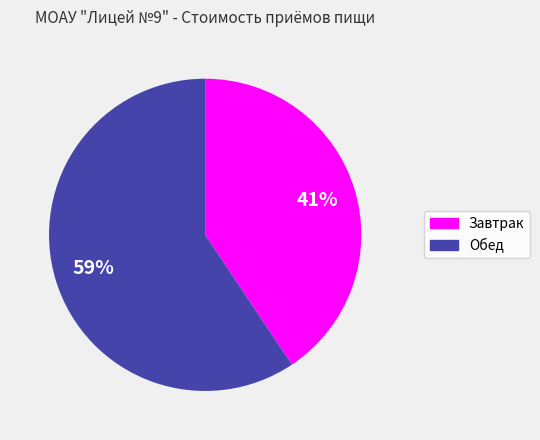

Does any single category account for the majority?

Yes